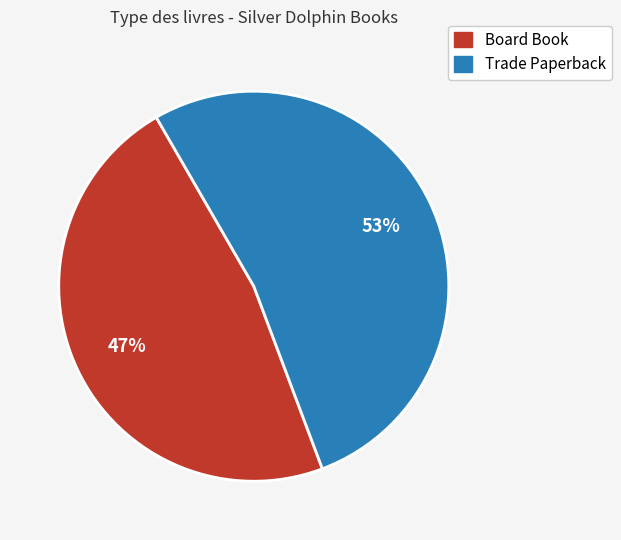

Is the sum of Trade Paperback and Board Book greater than half?

Yes